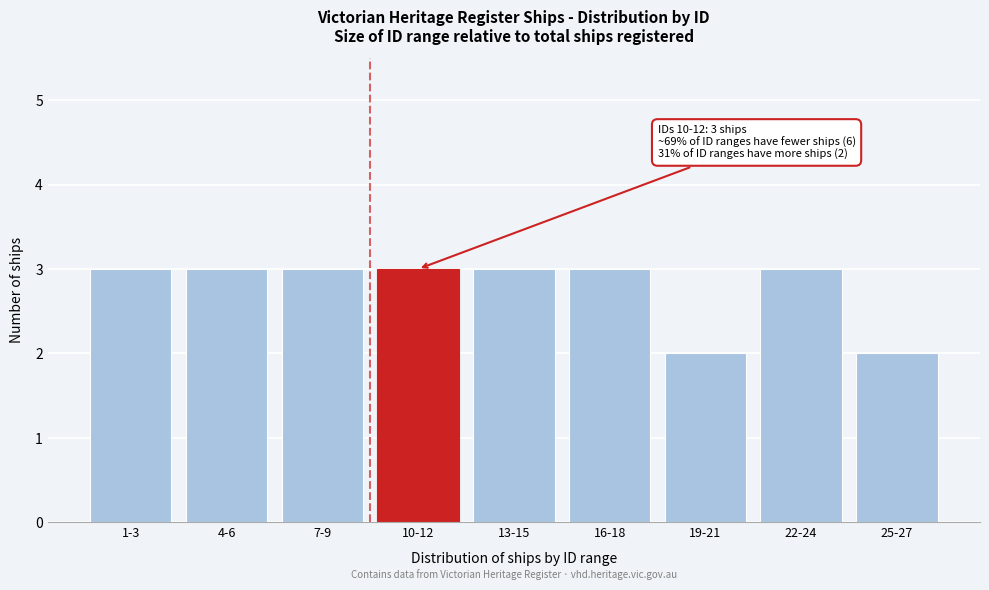

Reading left to right, extract all data points from this chart.

3	3	3	3	3	3	2	3	2